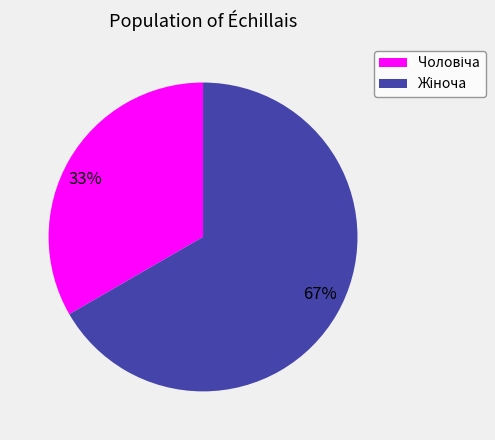

Rank the categories by value from lowest to highest.

33%, 67%